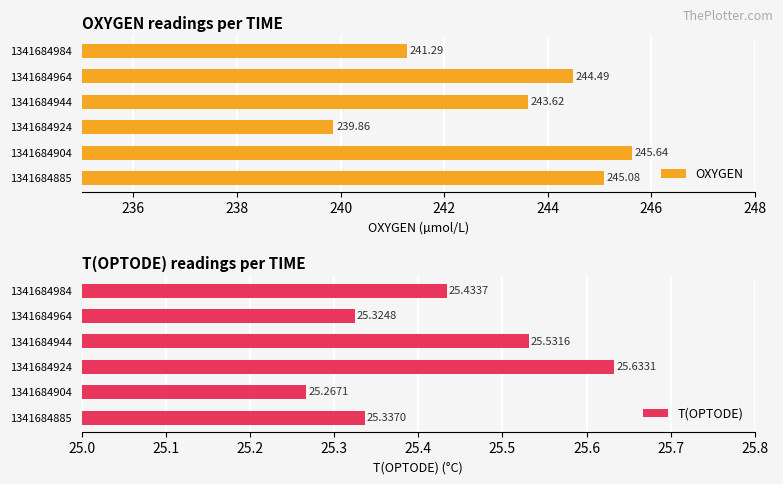

What is the difference between the T(OPTODE) values at 1341684944 and 1341684984?

0.1